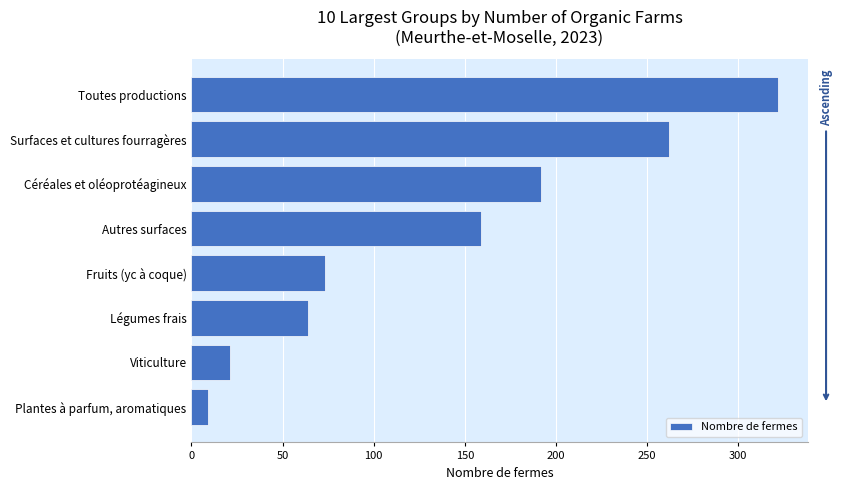

What is the difference between the second highest and second lowest values?

241